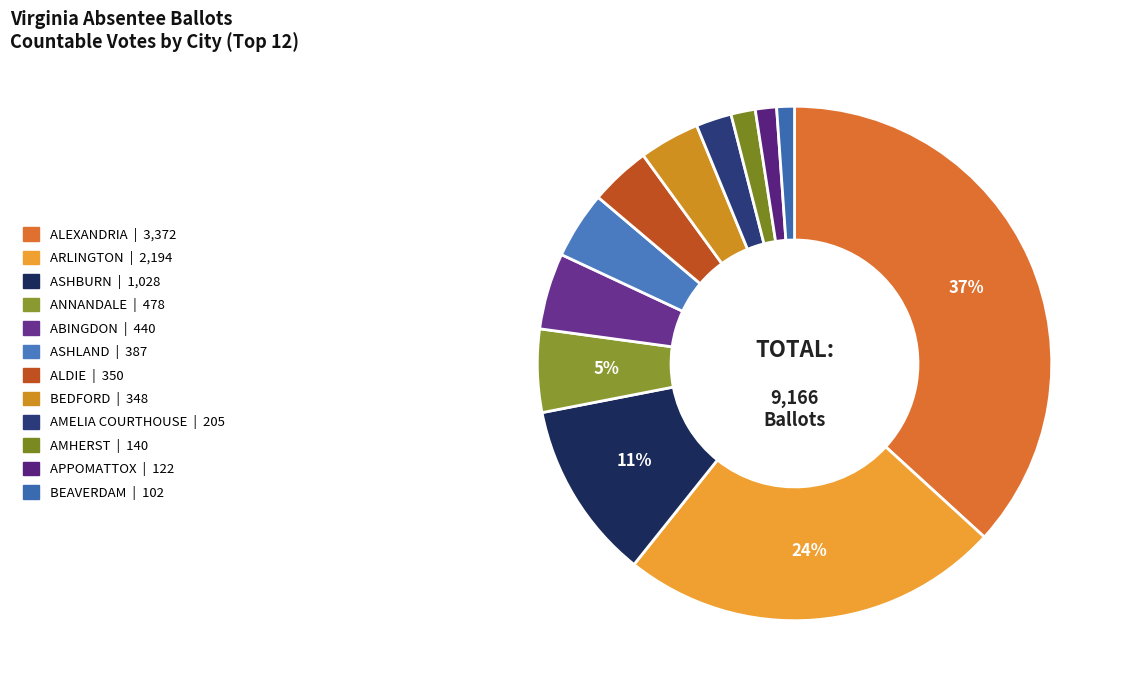

Which category has the biggest portion of the pie?

ALEXANDRIA